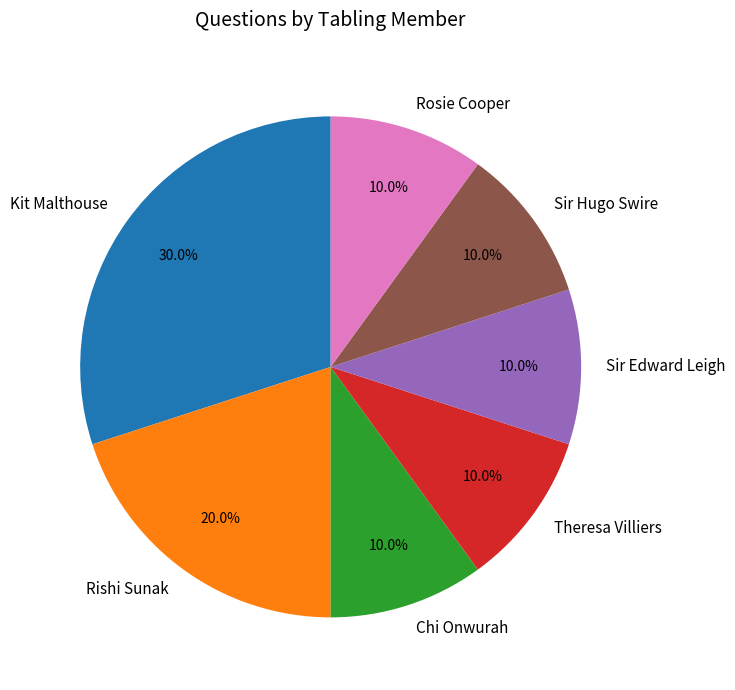

Approximately how many times larger is the value at Chi Onwurah compared to Theresa Villiers?

1.0